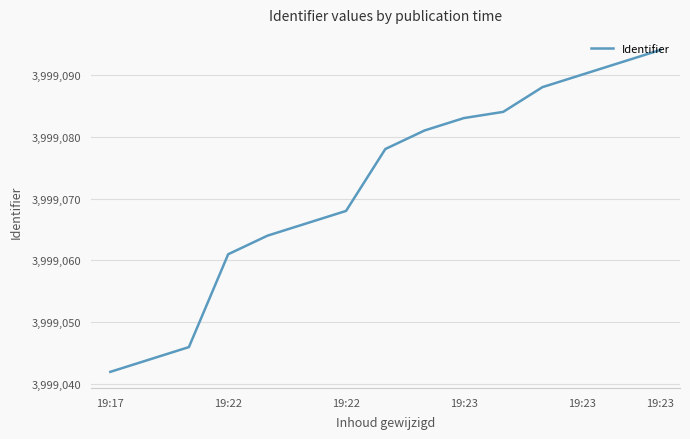

How many distinct data groups are displayed?

1